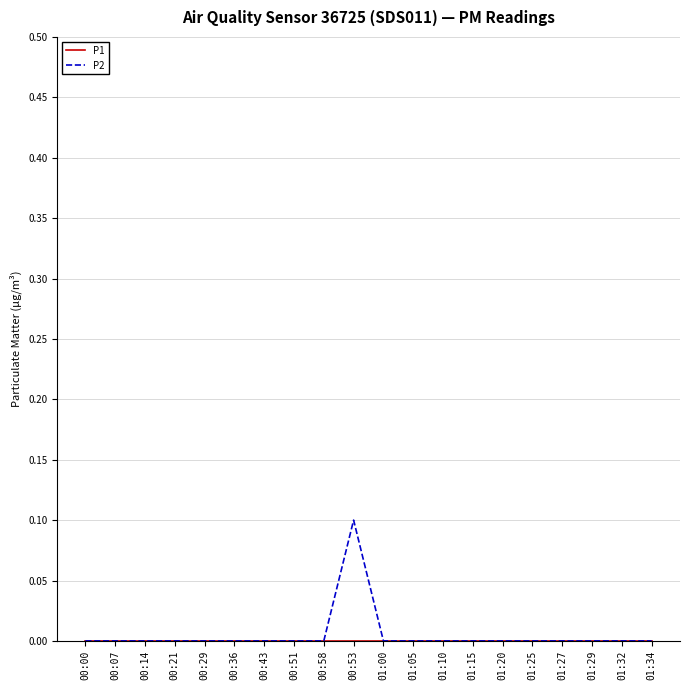

The P2 series shows 0.1 at 01:29. True or false?

False